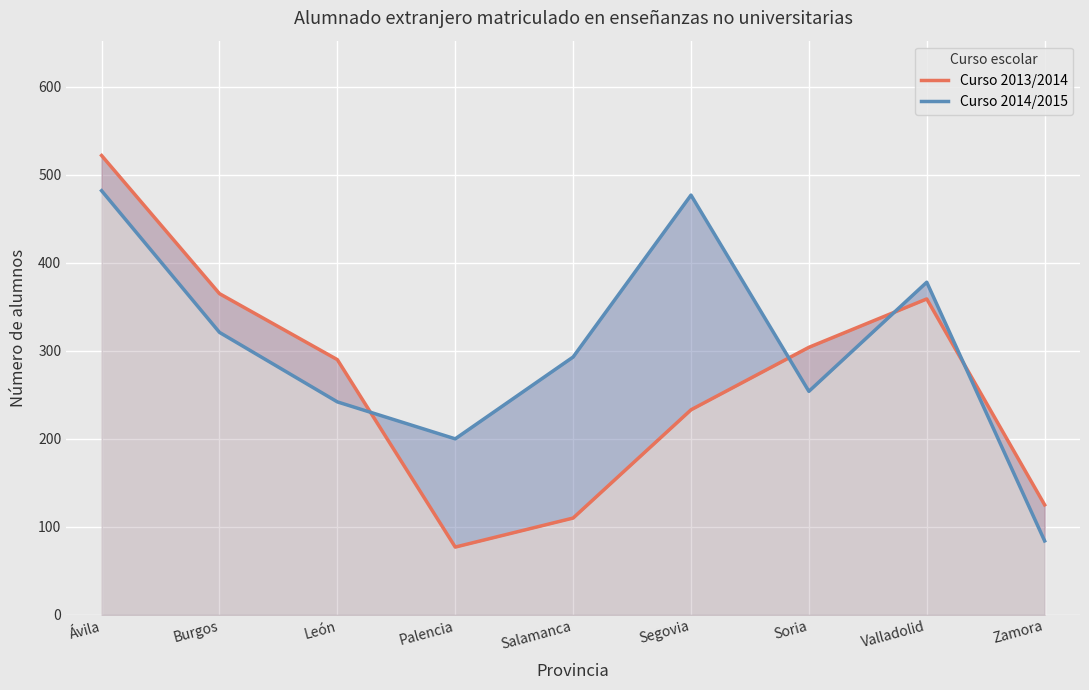

How many intersections are there between Curso 2013/2014 and Curso 2014/2015?

4